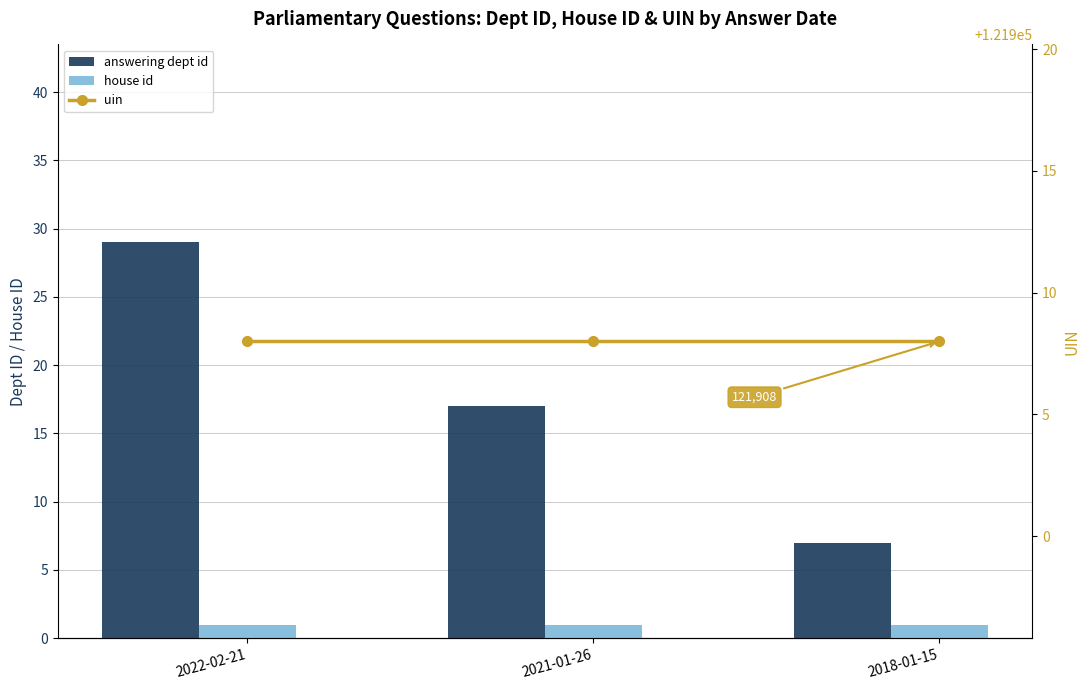

Rank the series by their maximum value, from lowest to highest.

house id, answering dept id, uin